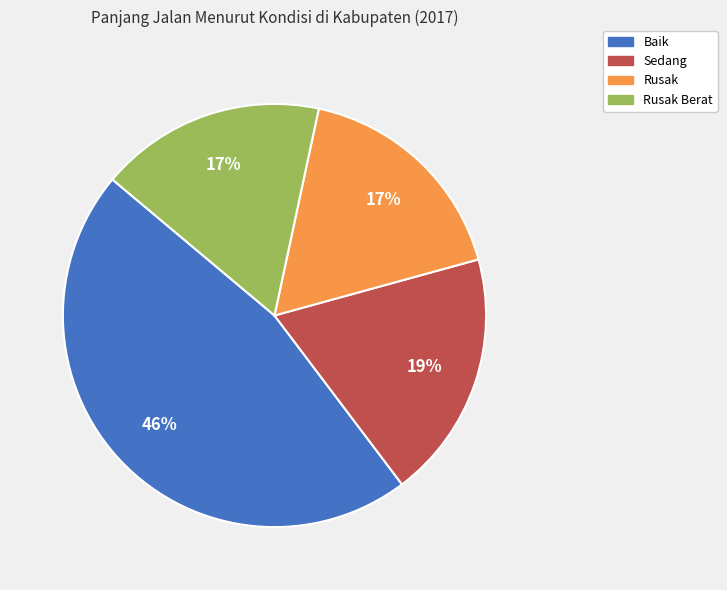

What percentage is the Rusak Berat slice, to the nearest percent?

17%